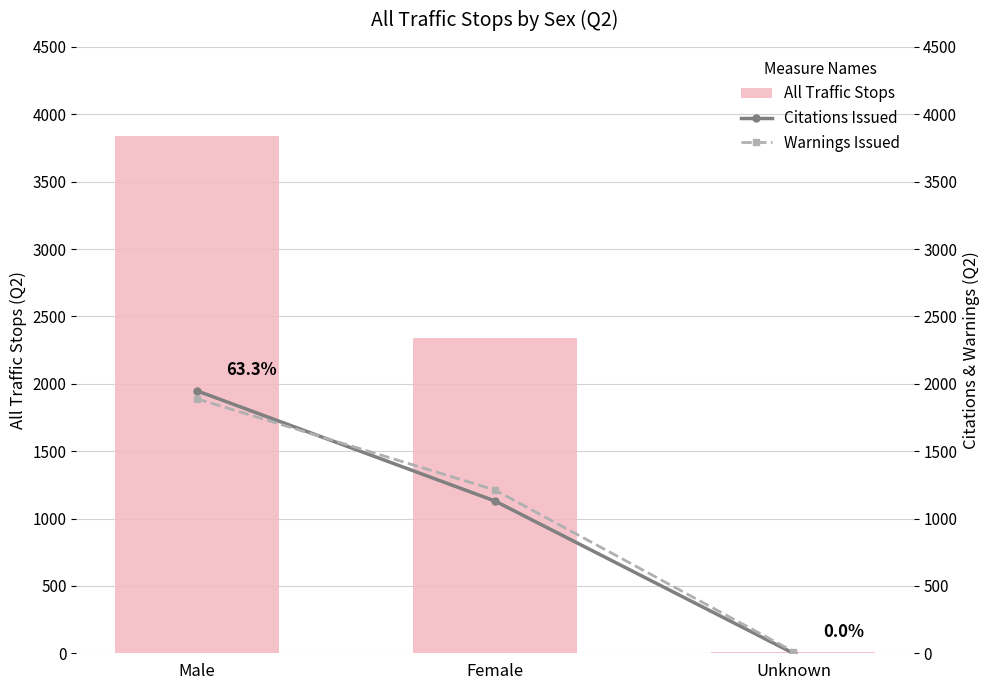

Rank the series at Female from lowest to highest value.

Citations Issued, Warnings Issued, All Traffic Stops